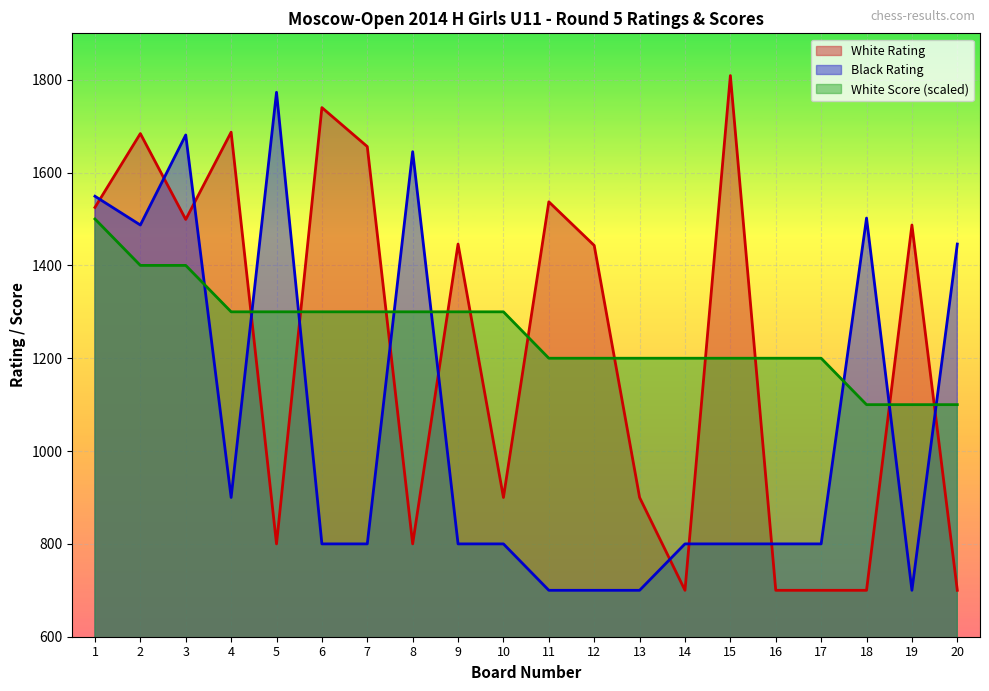

What is the average value of the White Score series?

1255